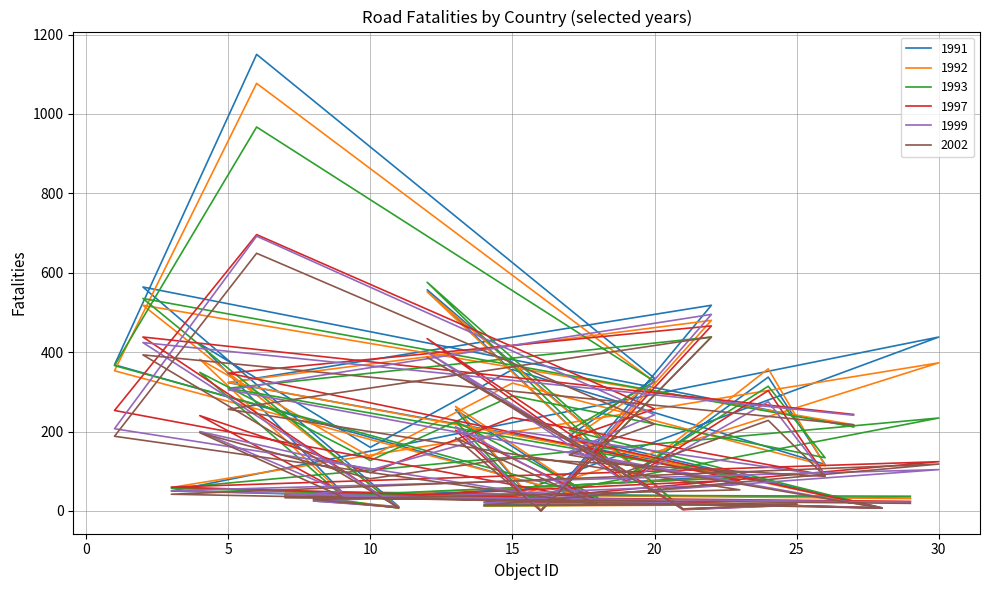

What is the sum of all 1993 values?

6069